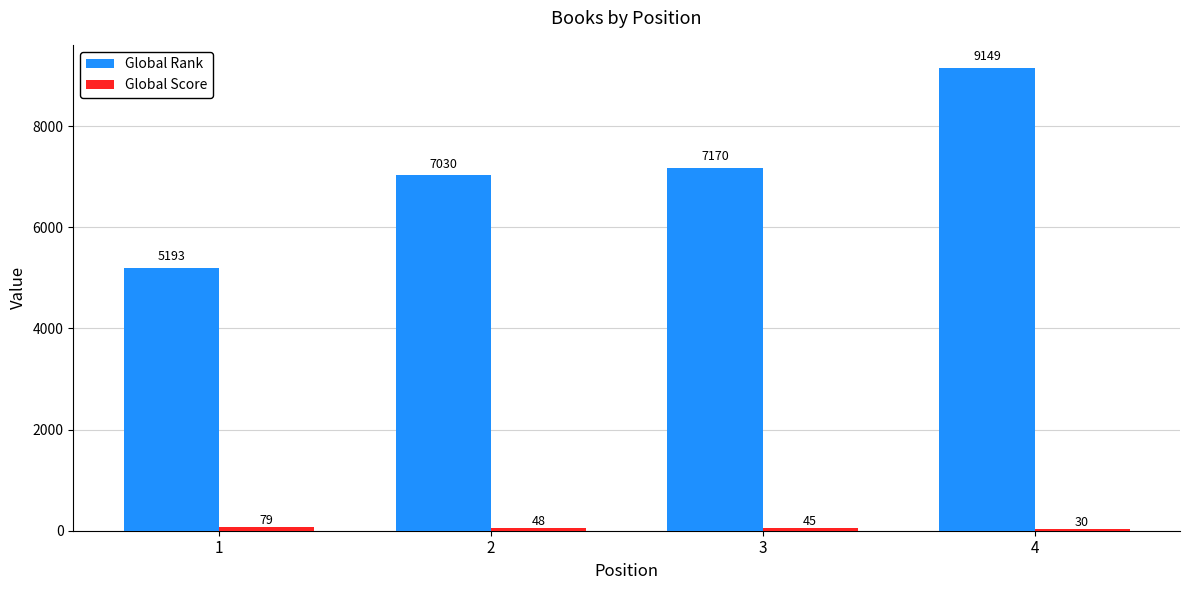

What is the difference between the maximum and minimum values in the Global Rank series?

3956